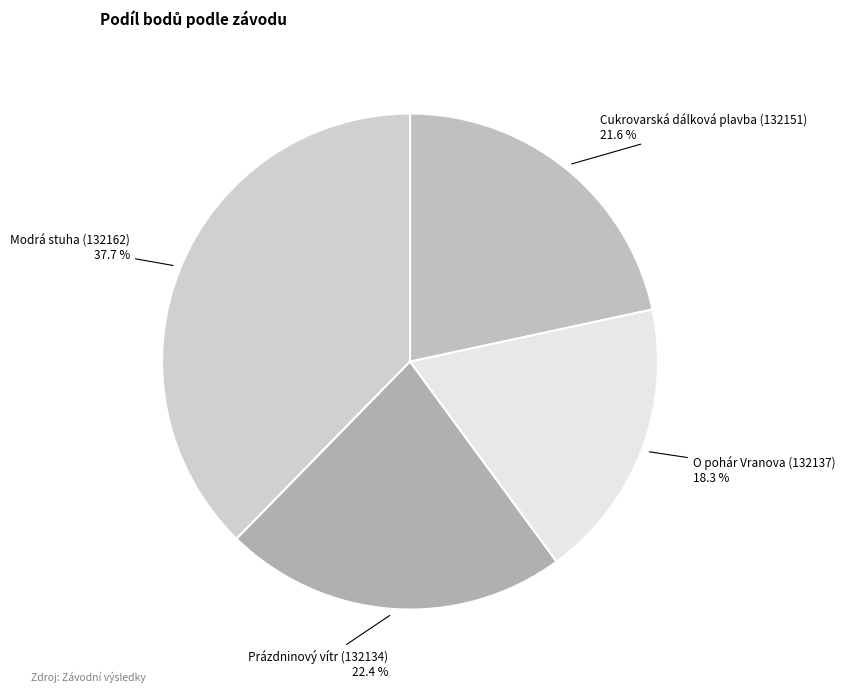

How many slices are in this pie chart?

4